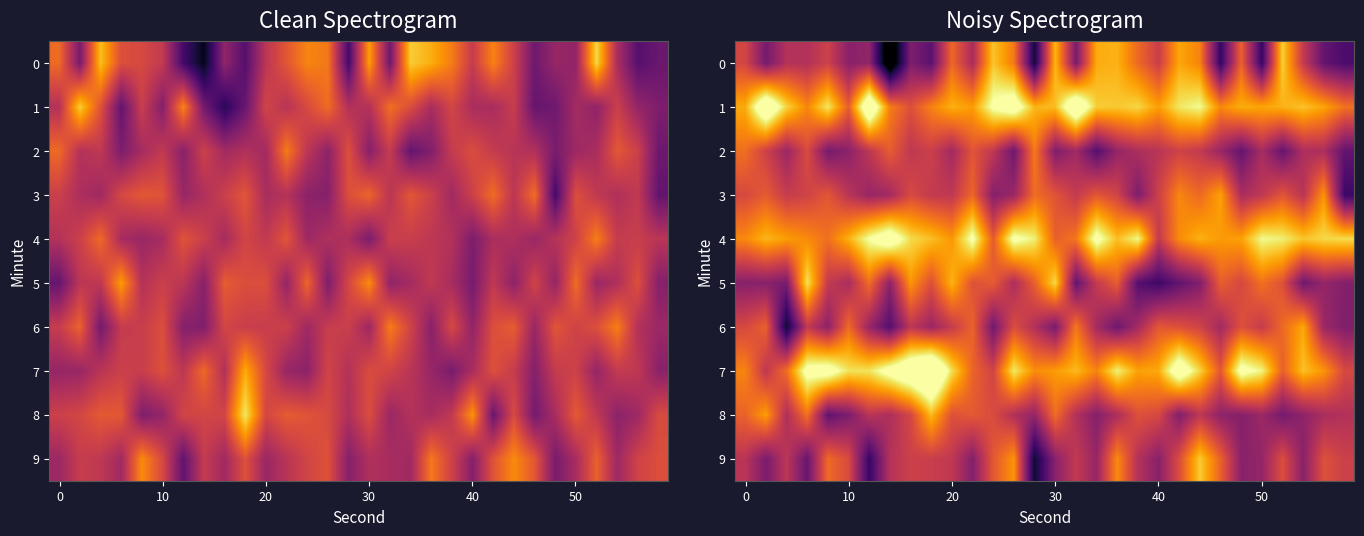

What is the average value of the 2 series?

-118.8